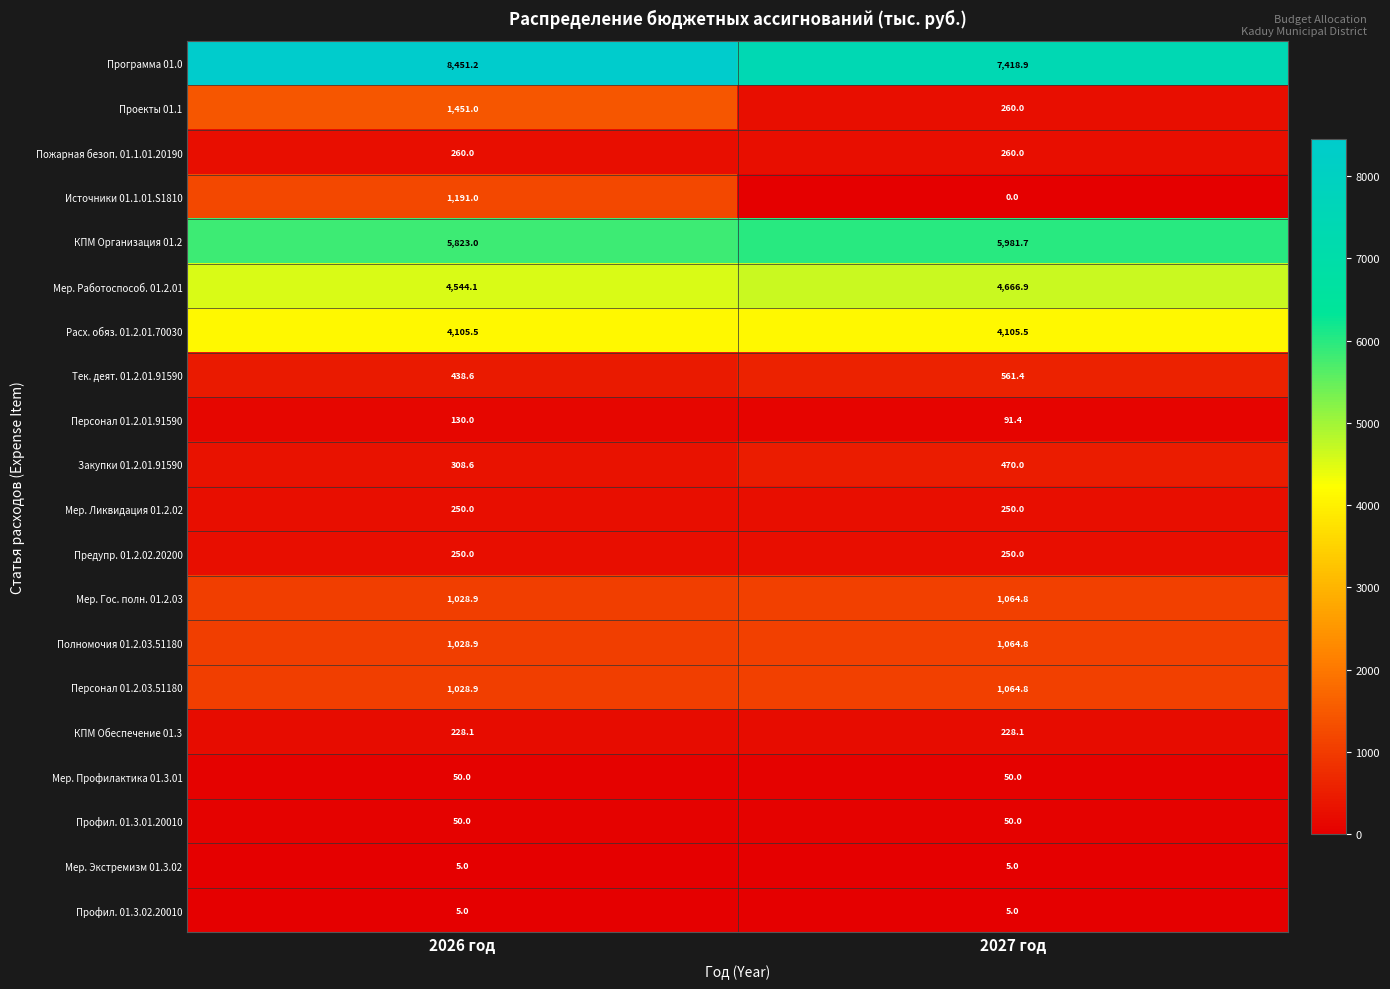

Which label corresponds to the largest value in the chart?

2026 год